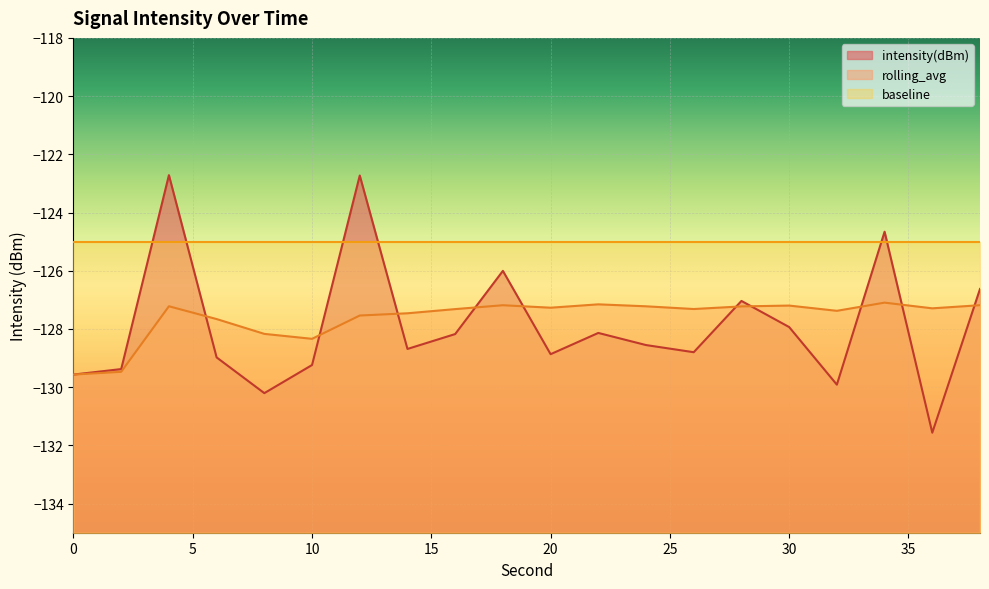

Where is the first local maximum for intensity(dBm)?

4